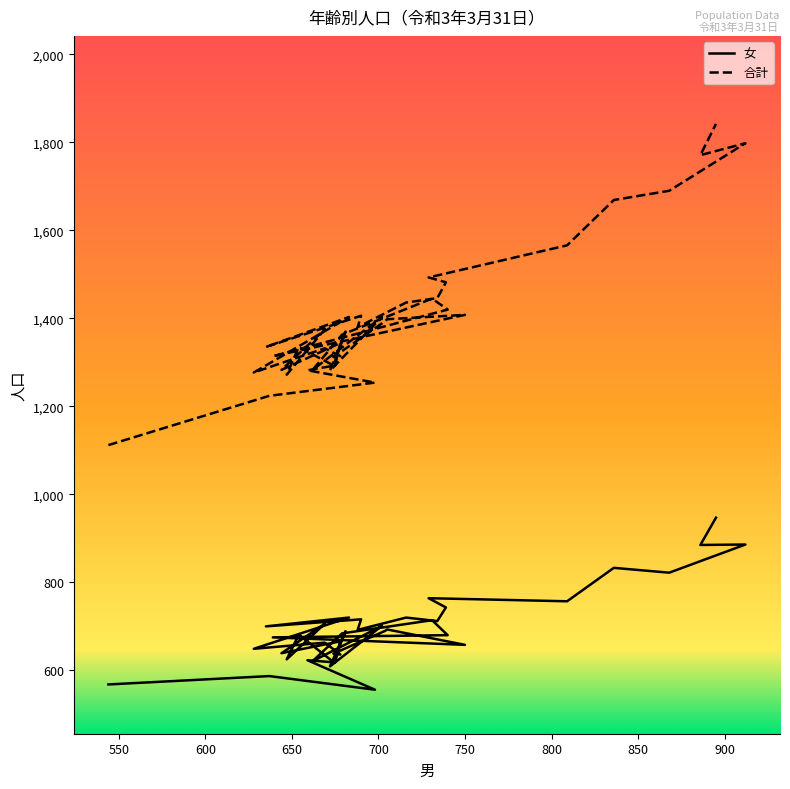

What is the sum of all 合計 values?

56098